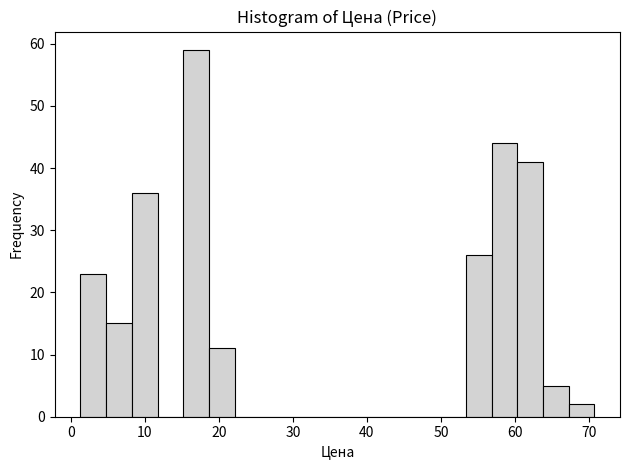

Around what value on the x-axis is the tallest bar? Give the approximate position of its centre, as read against the axis.

17